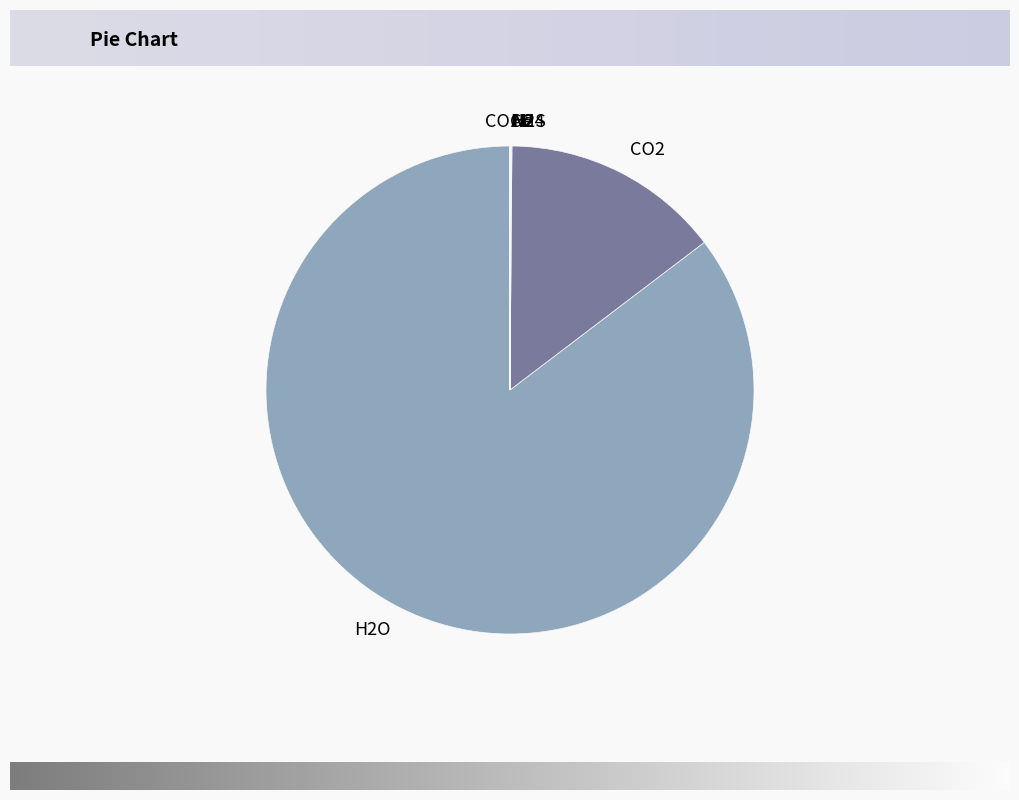

Is there any slice that represents more than half of the pie?

Yes